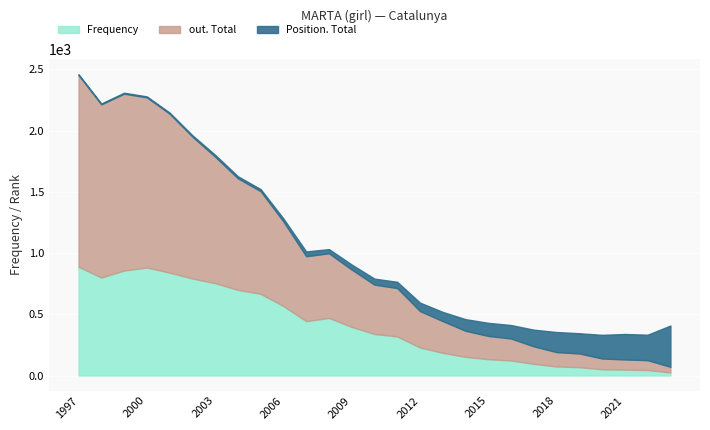

True or false: Frequency has a value of 535 at 2009.

False